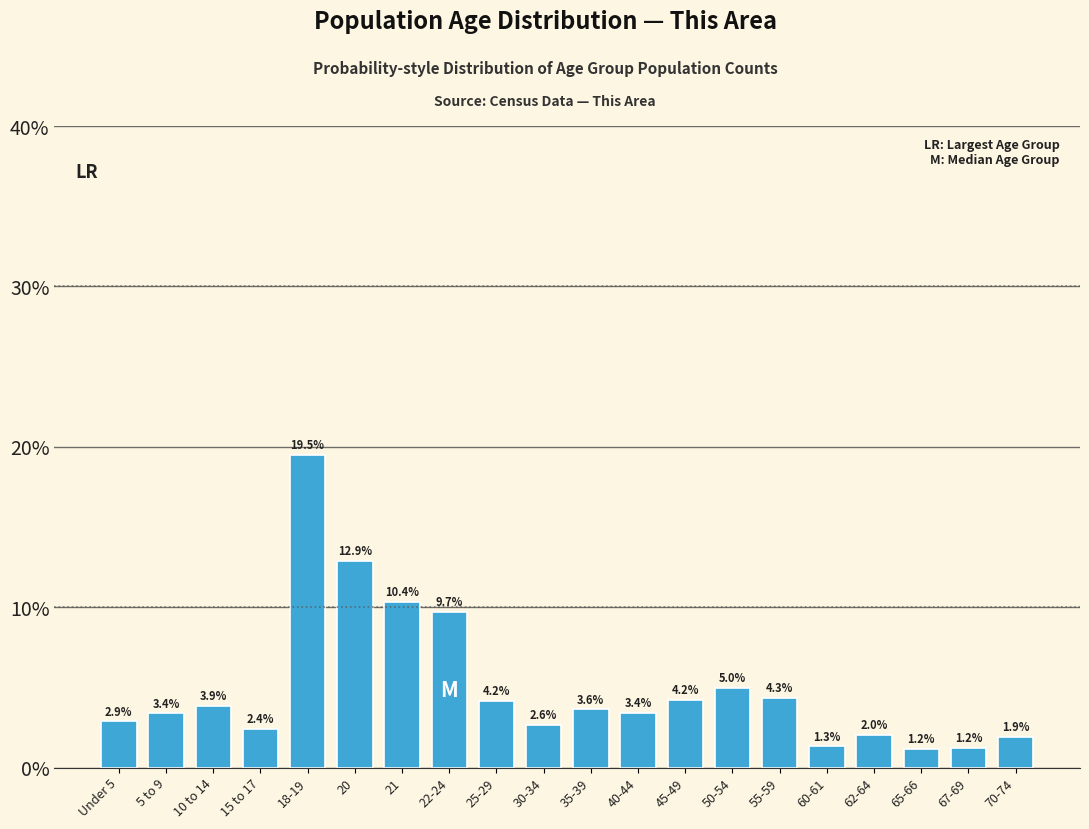

Are the bars horizontal?

No